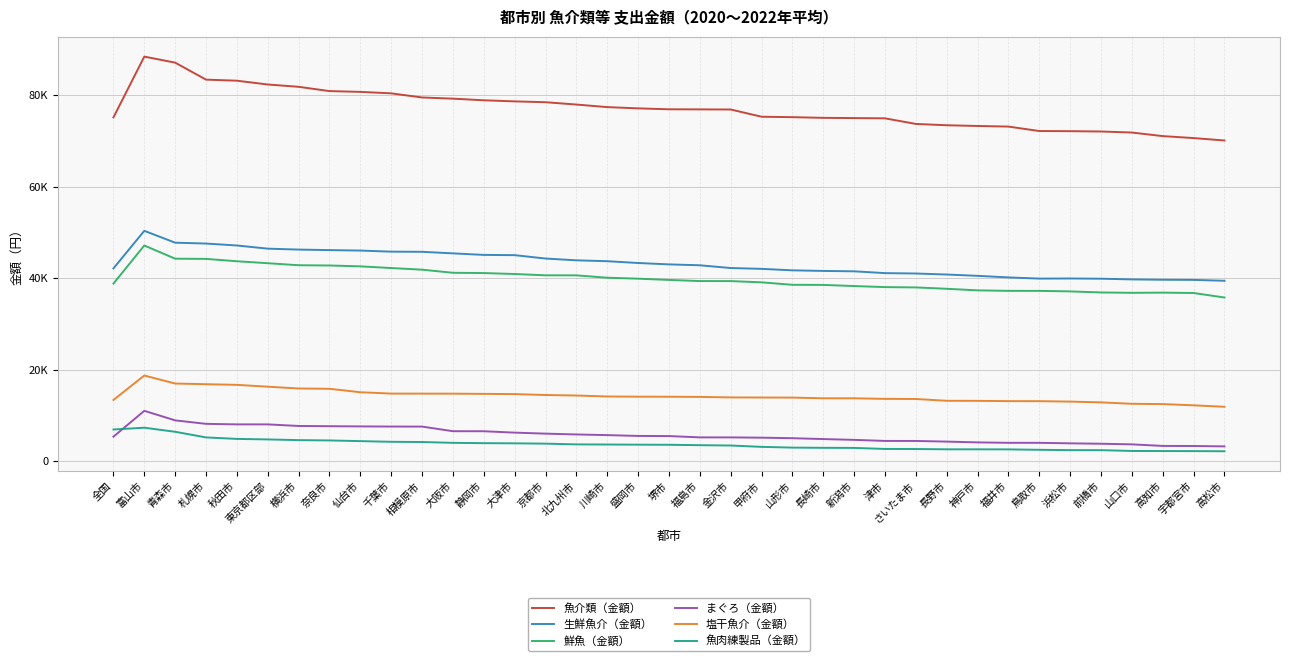

What is the total value across all series at 千葉市?

194917